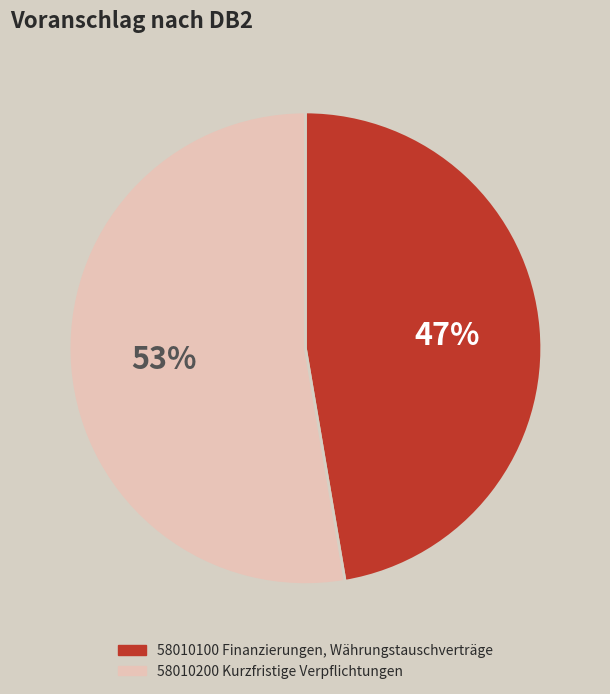

Does any single category account for the majority?

Yes